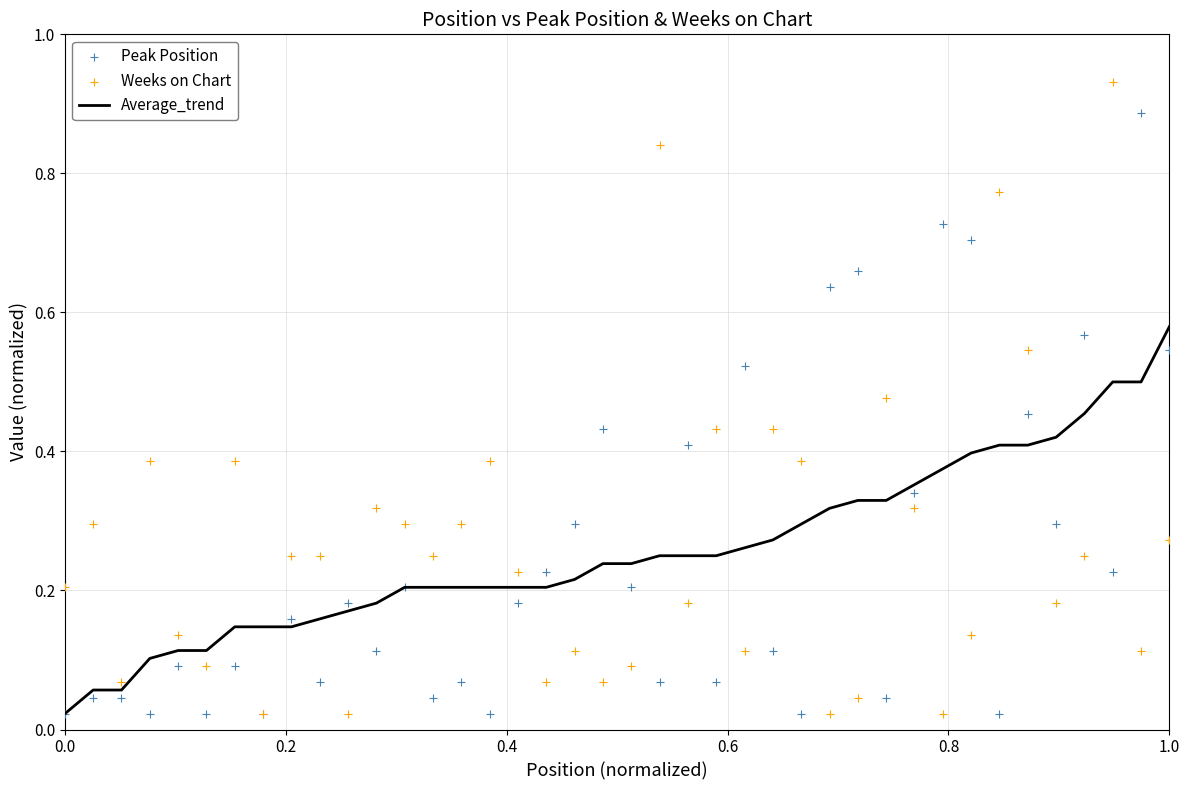

What are all the series names shown in the legend?

Average_trend, Peak Position, Weeks on Chart